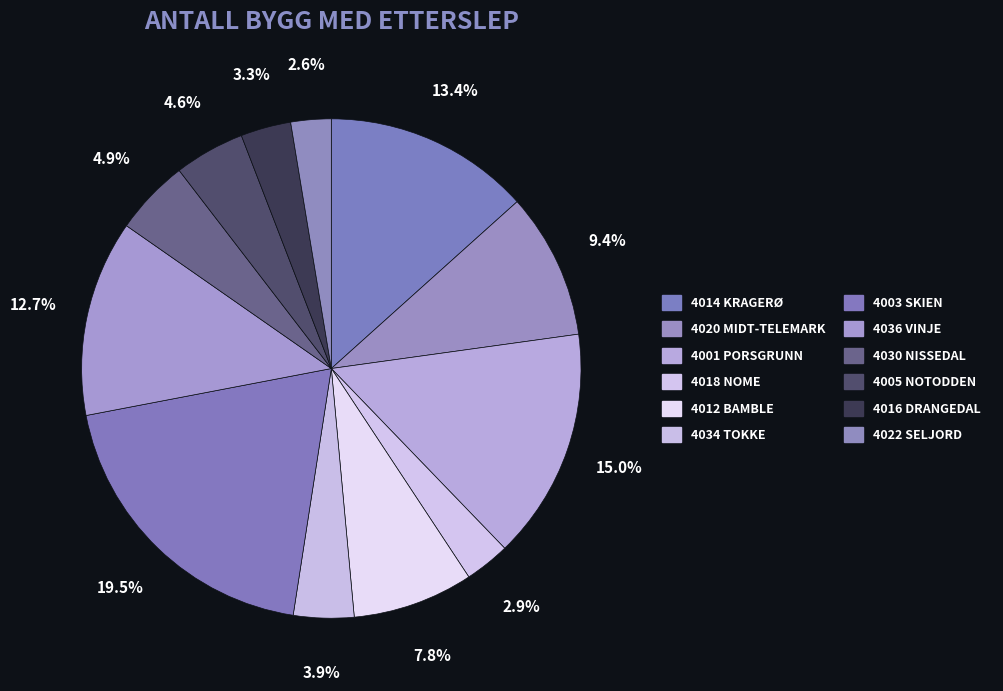

Which has a higher value, 4003 SKIEN or 4036 VINJE?

4003 SKIEN